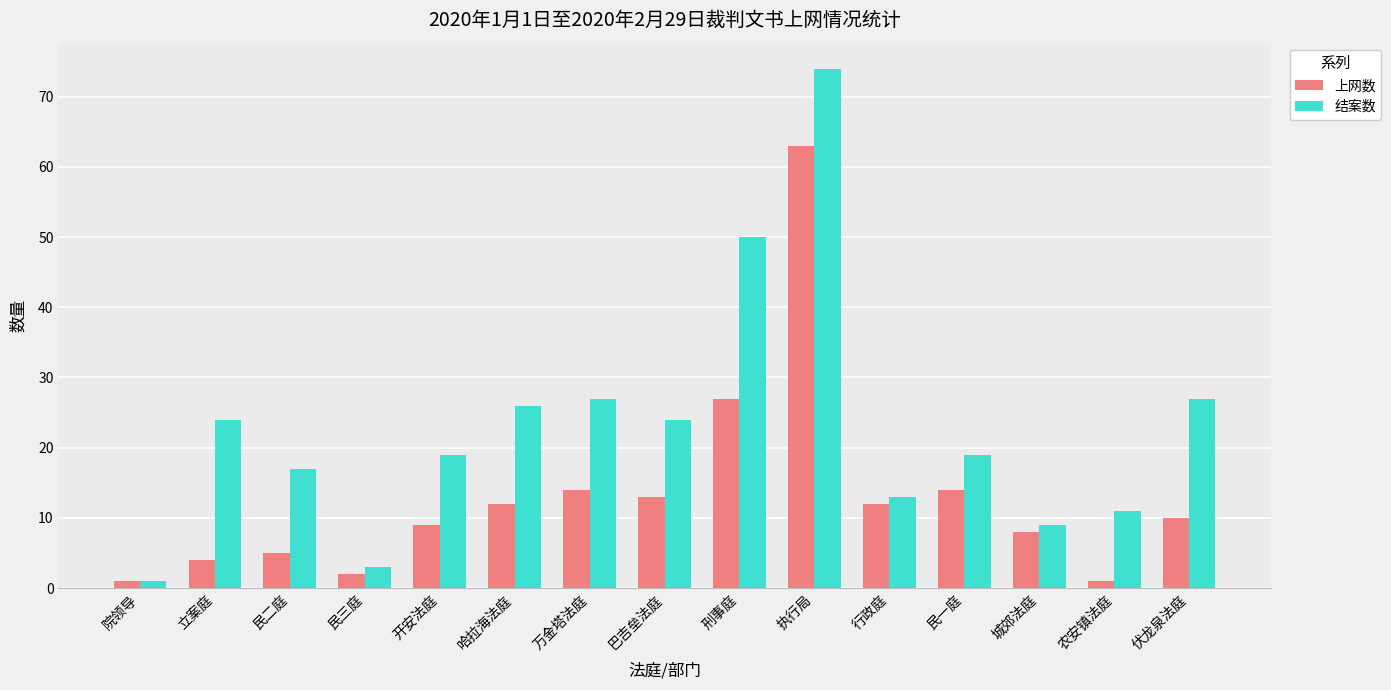

At 民二庭, list the series in order from smallest to largest.

上网数, 结案数